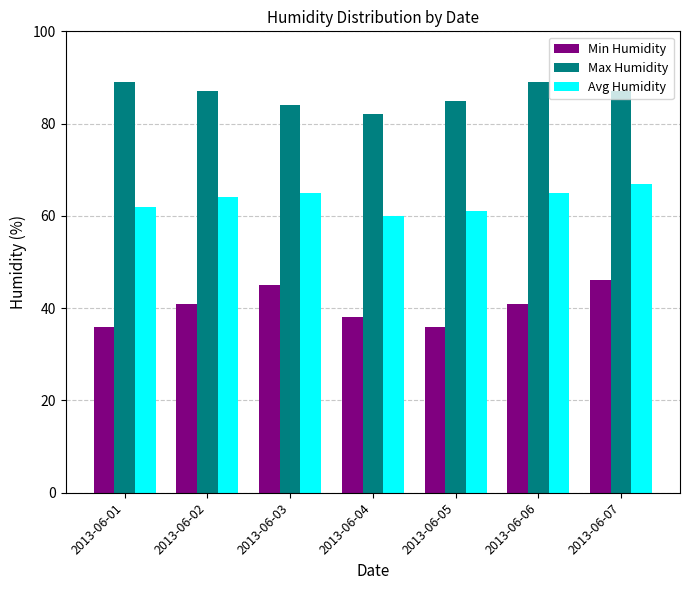

Which series has the largest total across all categories?

Max Humidity